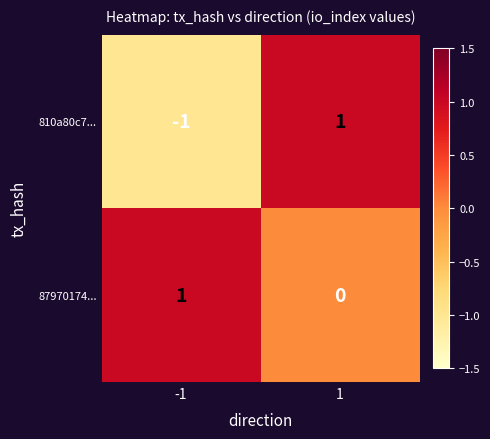

Rank the series at 1 from highest to lowest value.

810a80c7..., 87970174...